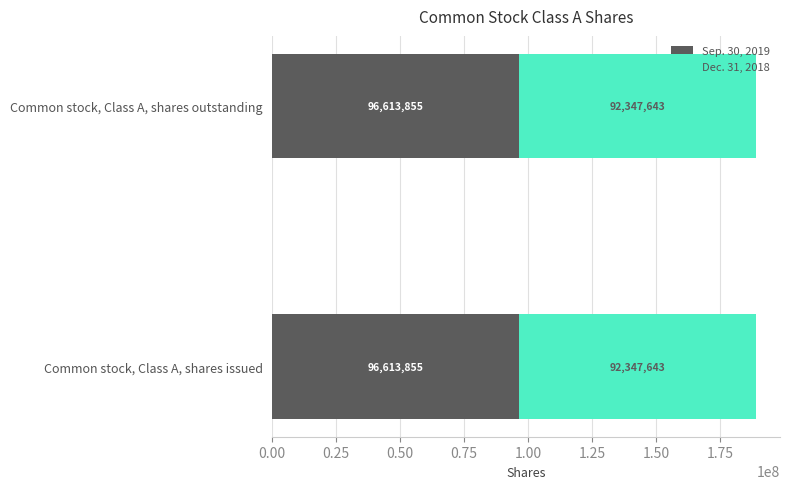

The value of Sep. 30, 2019 at Common stock, Class A, shares issued is 37817511. True or false?

False